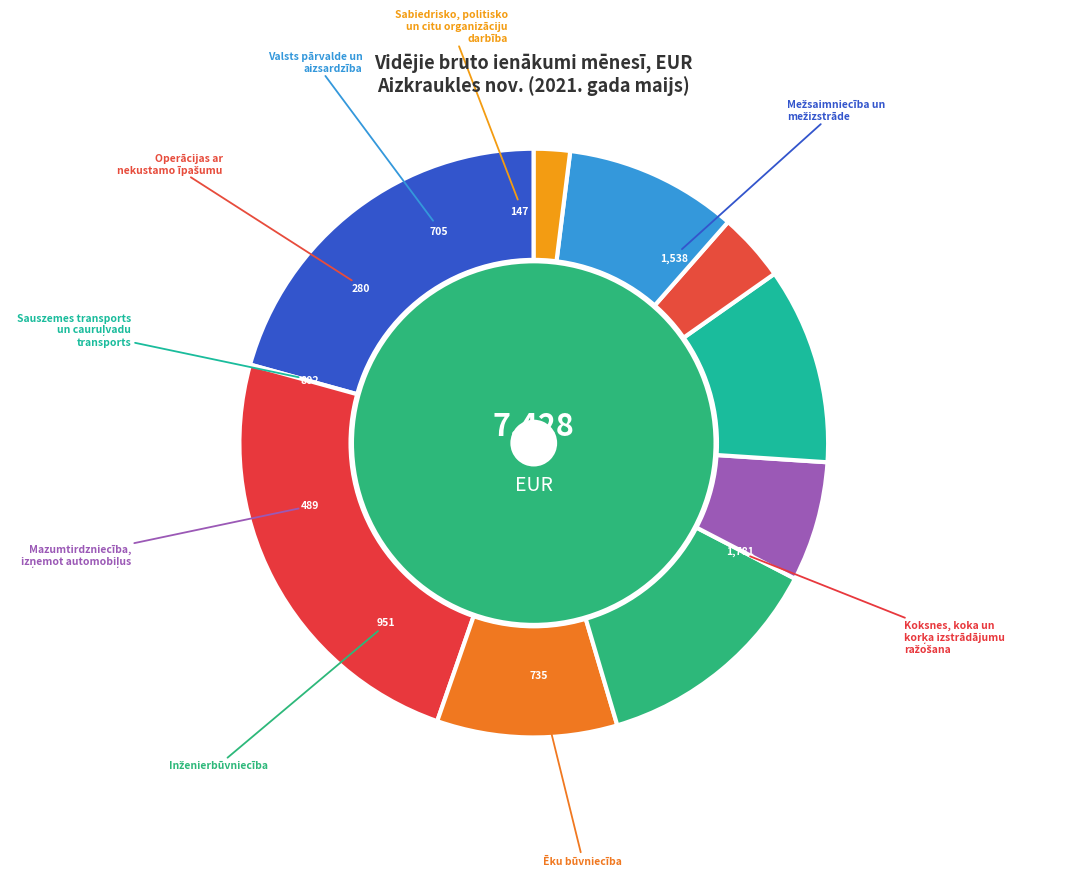

How many slices are in this pie chart?

9